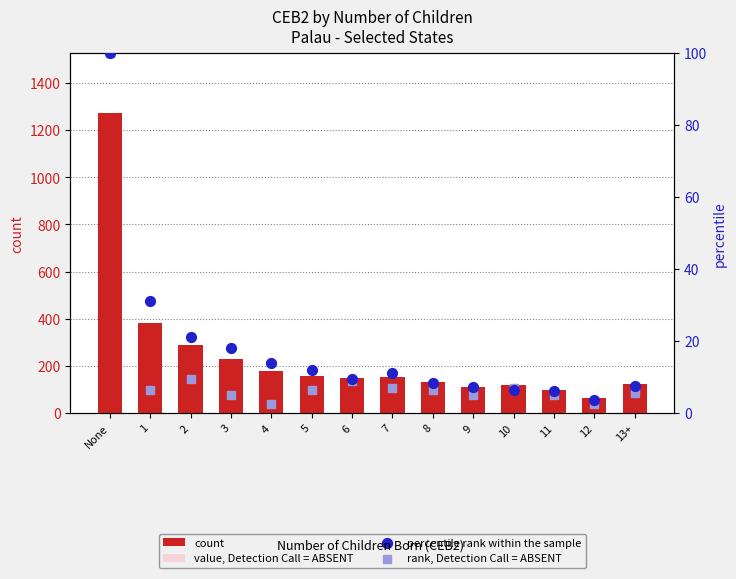

Which series contains the highest Y value?

count